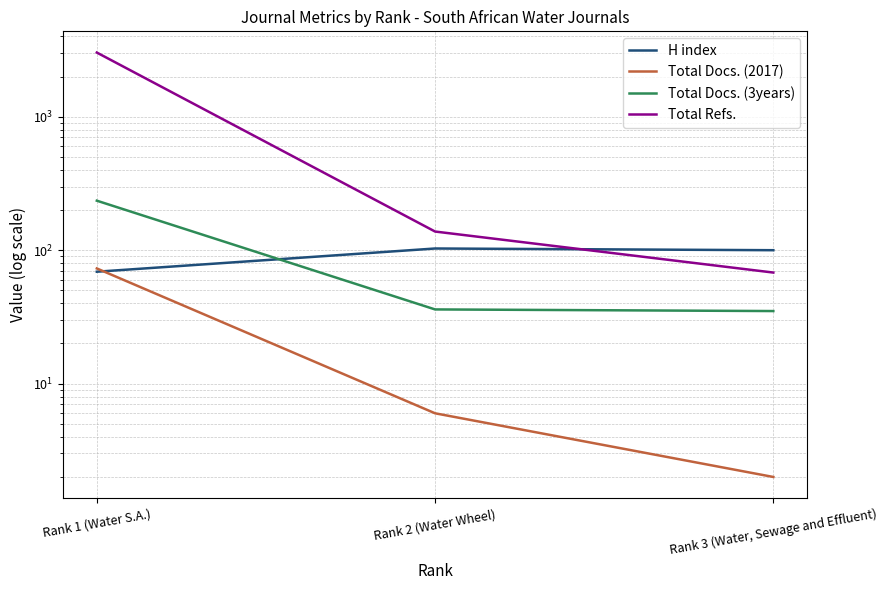

How many data points does each series have?

3